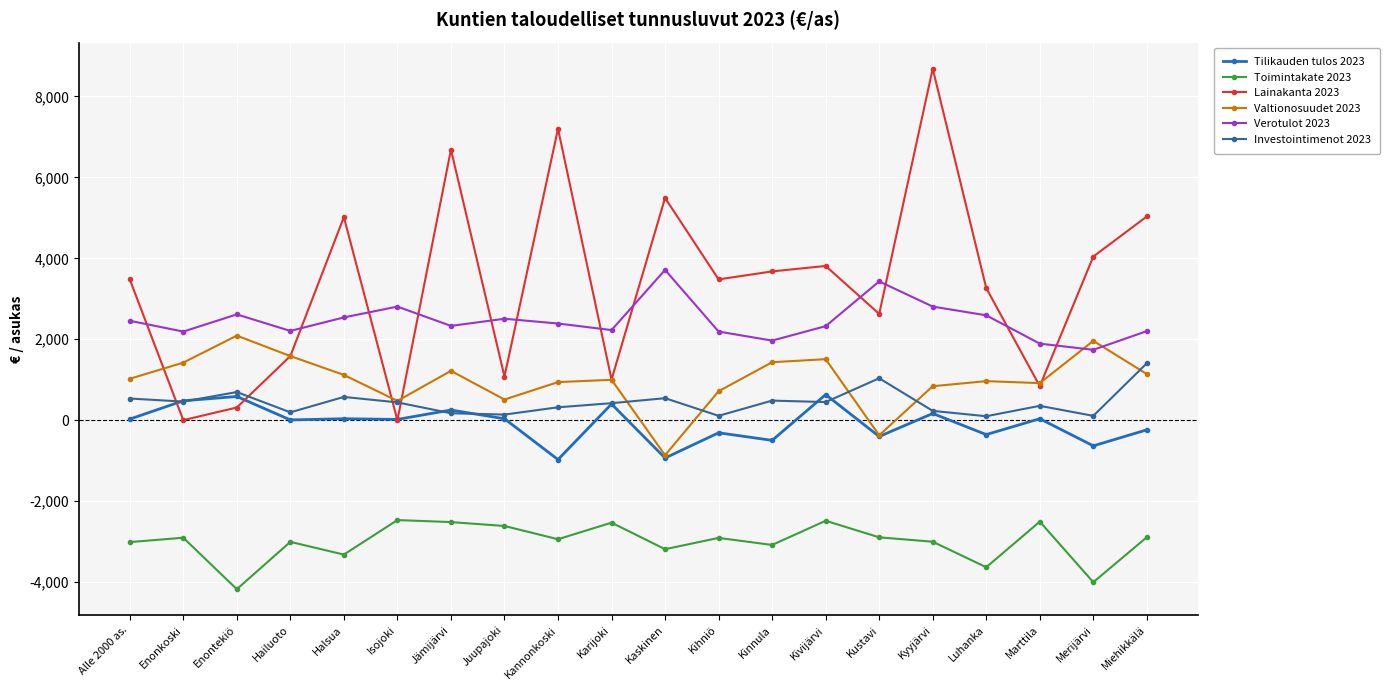

At Kannonkoski, list the series in order from smallest to largest.

Toimintakate 2023, Tilikauden tulos 2023, Investointimenot 2023, Valtionosuudet 2023, Verotulot 2023, Lainakanta 2023